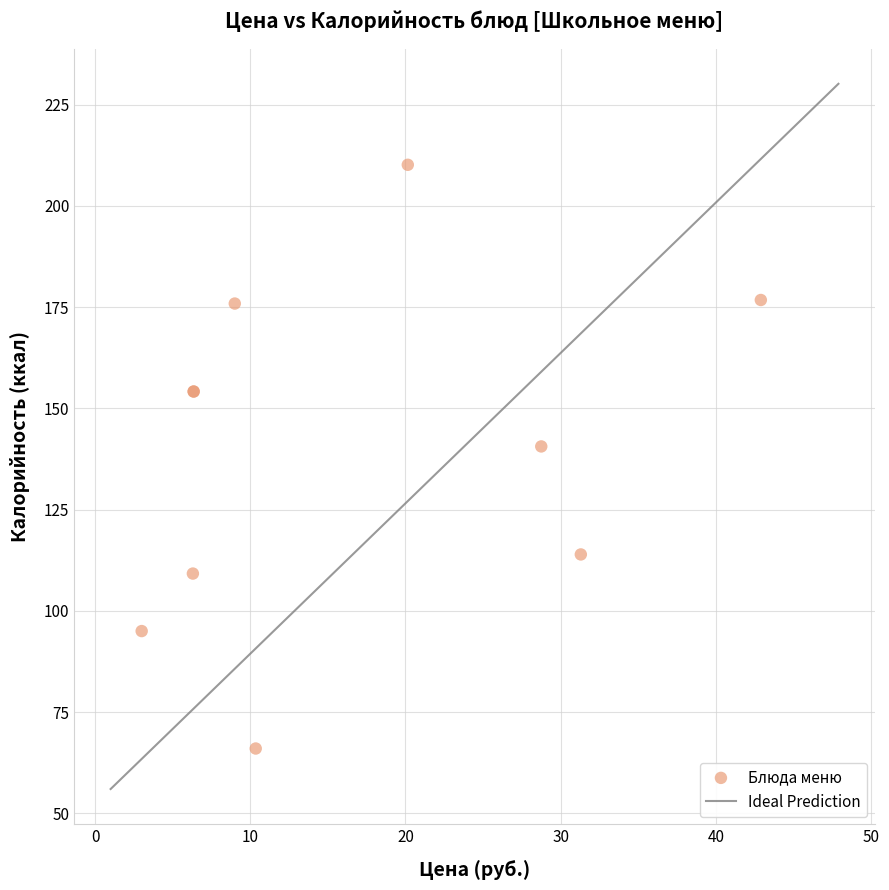

What Y value in the scatter plot is closest to 138?

140.6